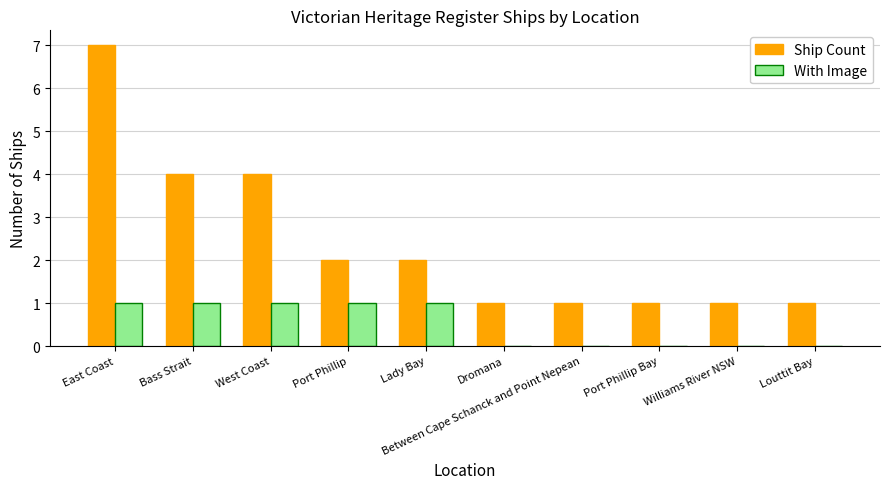

Is the value of With Image at Between Cape Schanck and Point Nepean greater than the value of Ship Count at Port Phillip Bay?

No